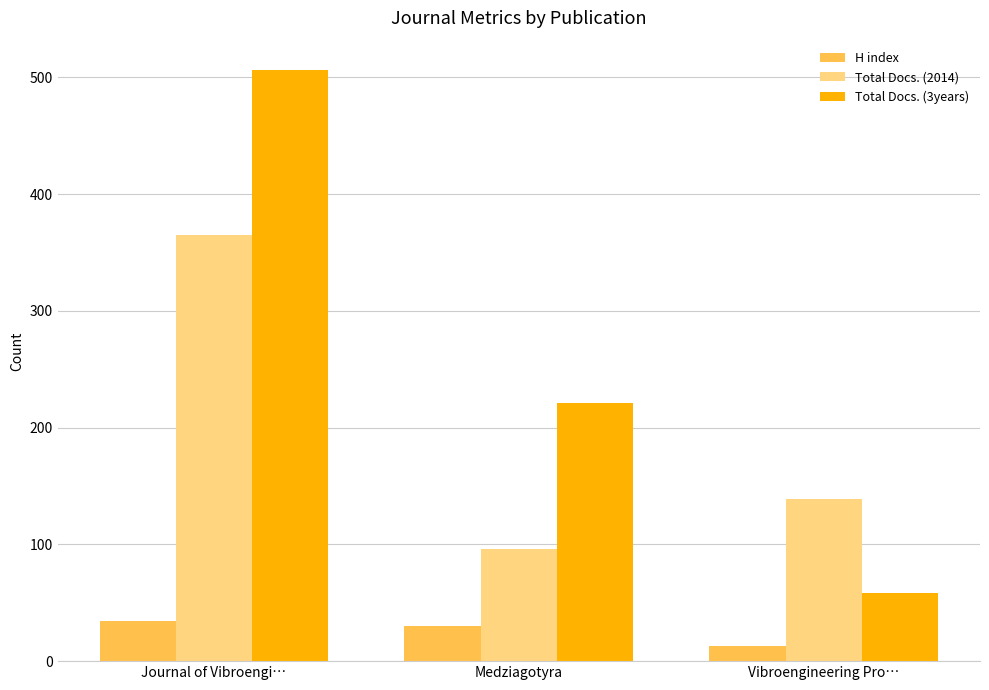

What are all the series names shown in the legend?

H index, Total Docs. (2014), Total Docs. (3years)